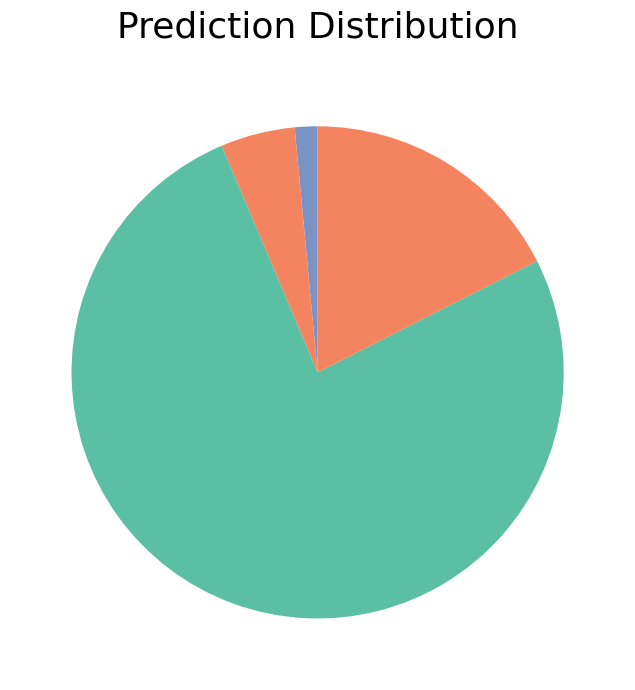

How many slices are in this pie chart?

4